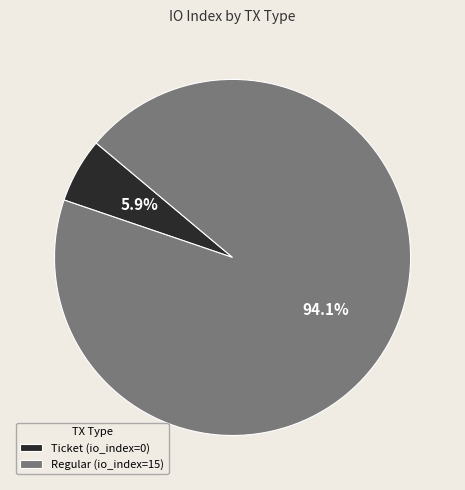

What portion of the pie excludes Ticket?

94.1%